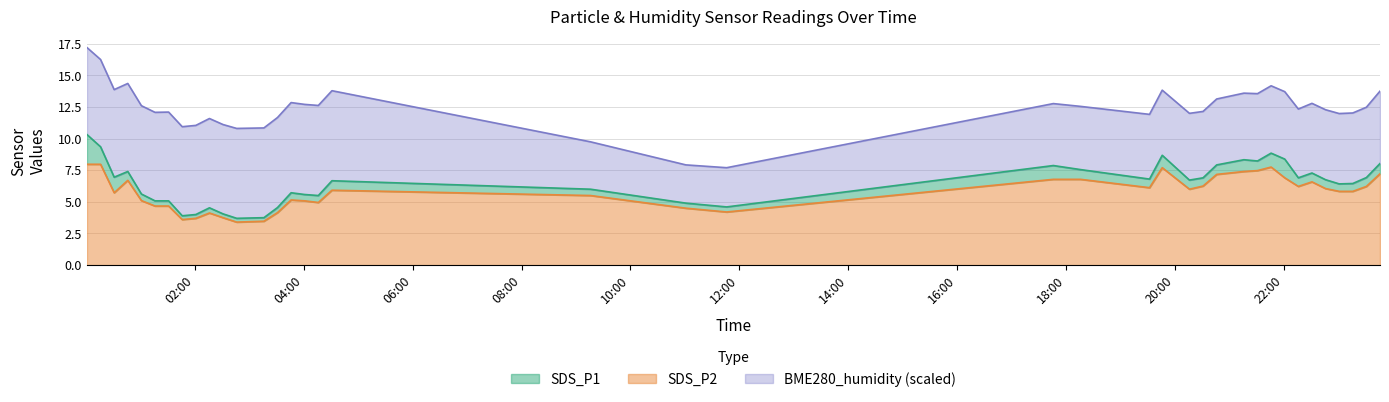

True or false: SDS_P2 has more than 1 interior local peaks.

True